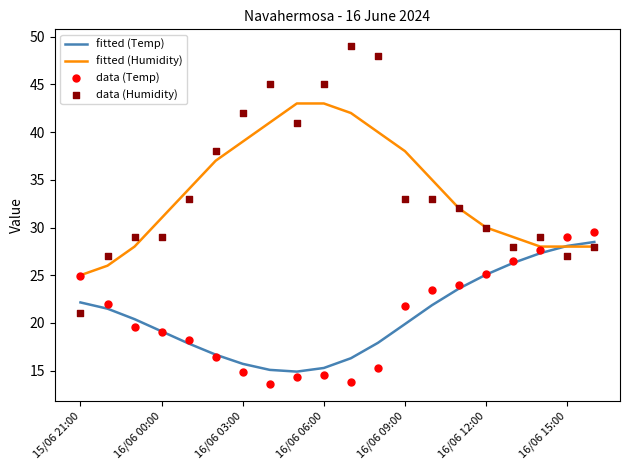

Which series has the widest spread of Y values?

data (Humidity)